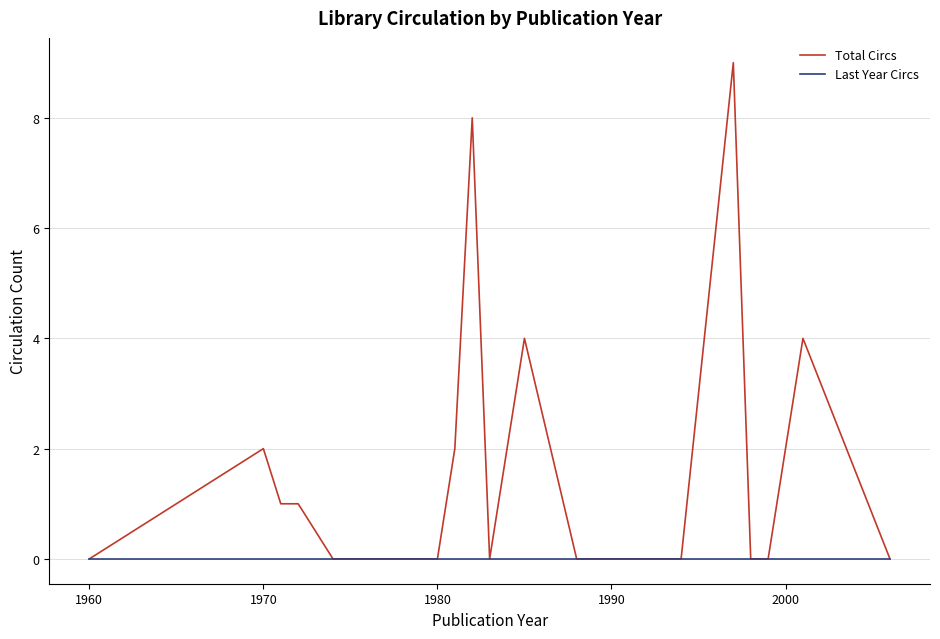

How many lines are shown in the chart?

2